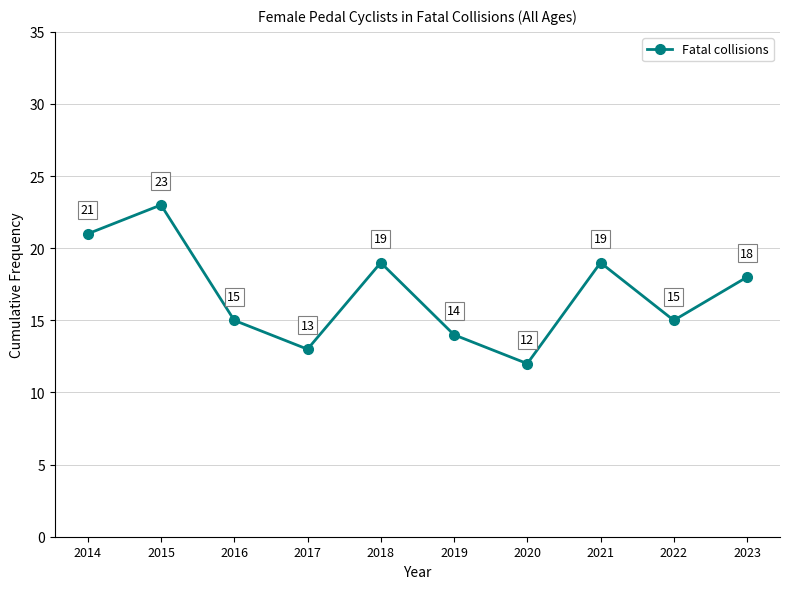

How many points are lower than both their immediate neighbors (excluding endpoints)?

3